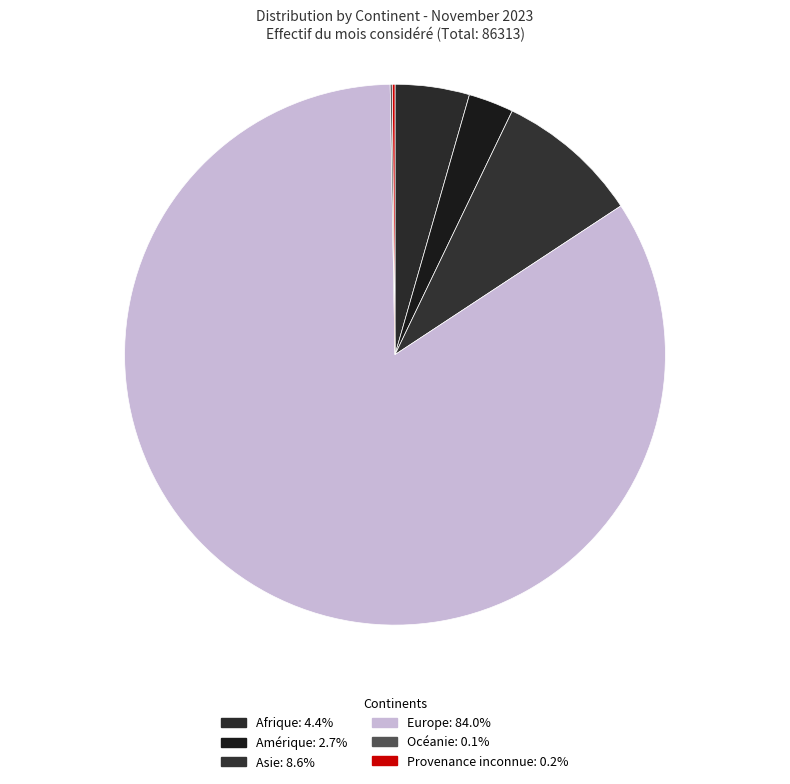

Which has a higher value, Asie or Europe?

Europe